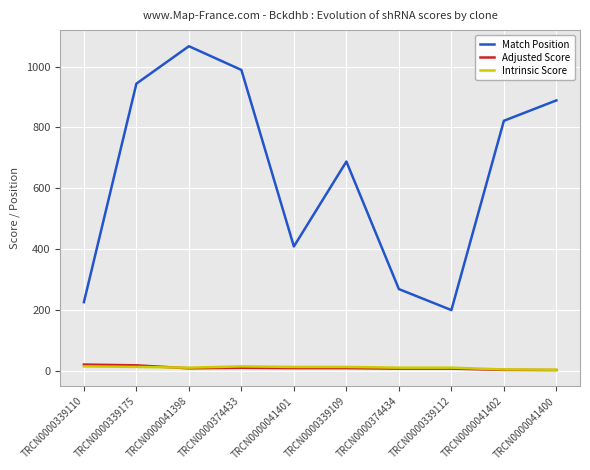

At how many categories does at least one series exceed 756?

5